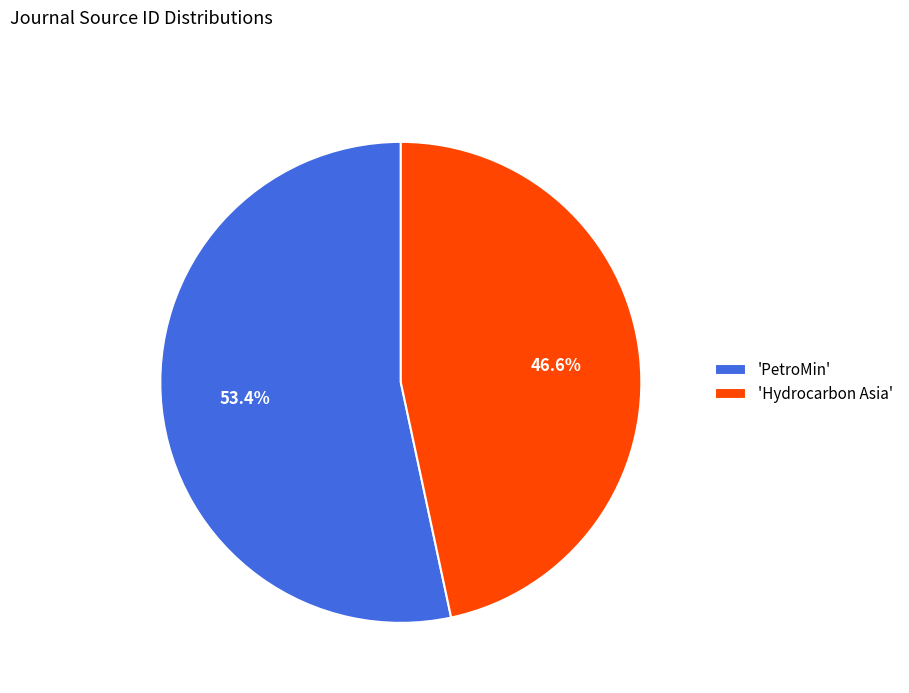

To the nearest percent, what is the difference between the largest and smallest slice percentages?

7%